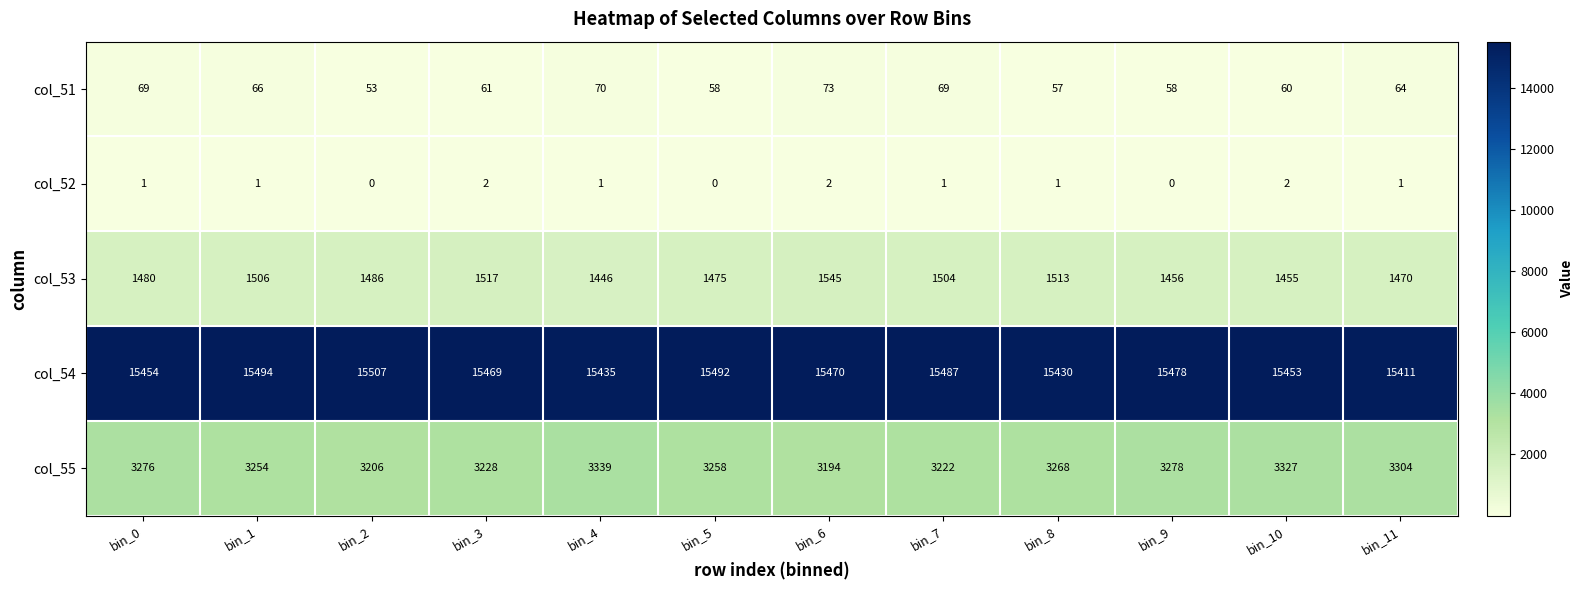

Which category has the highest value across all series?

bin_2